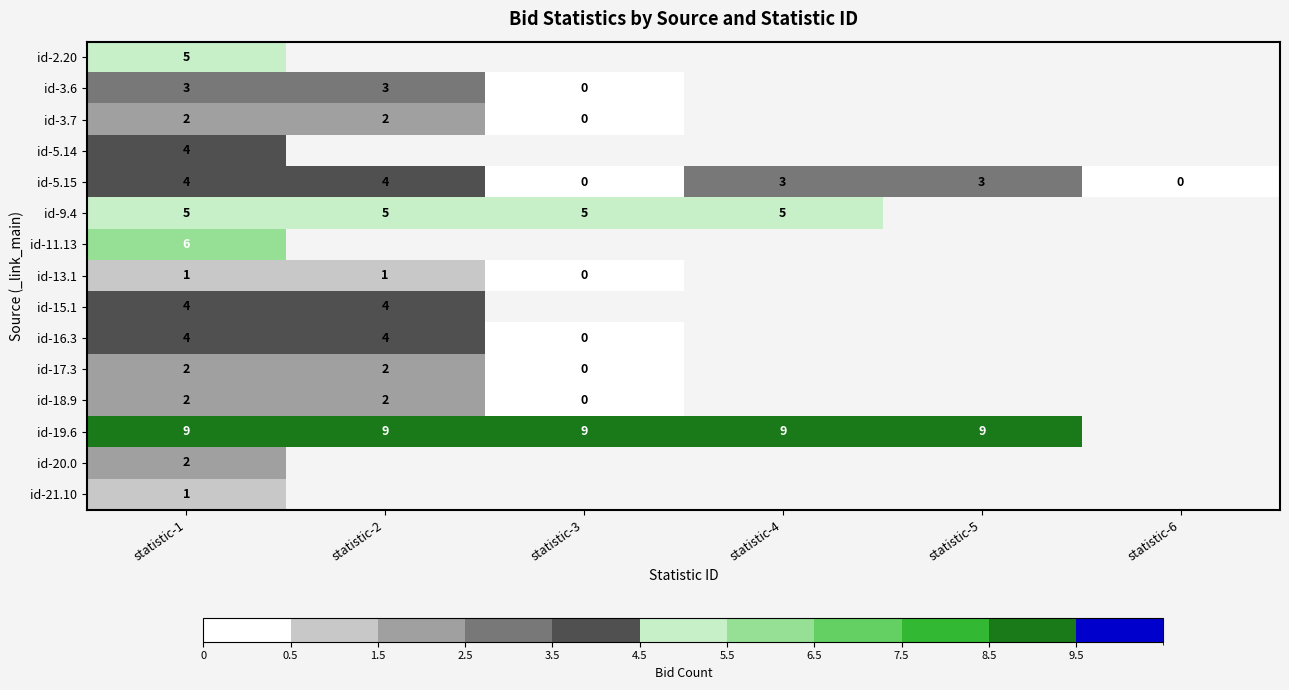

How many series are shown in this chart?

15